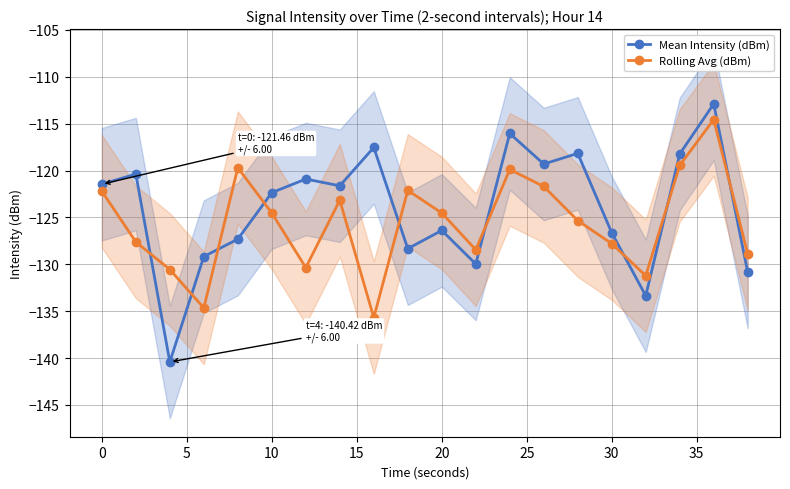

Does the chart have visible grid lines?

Yes